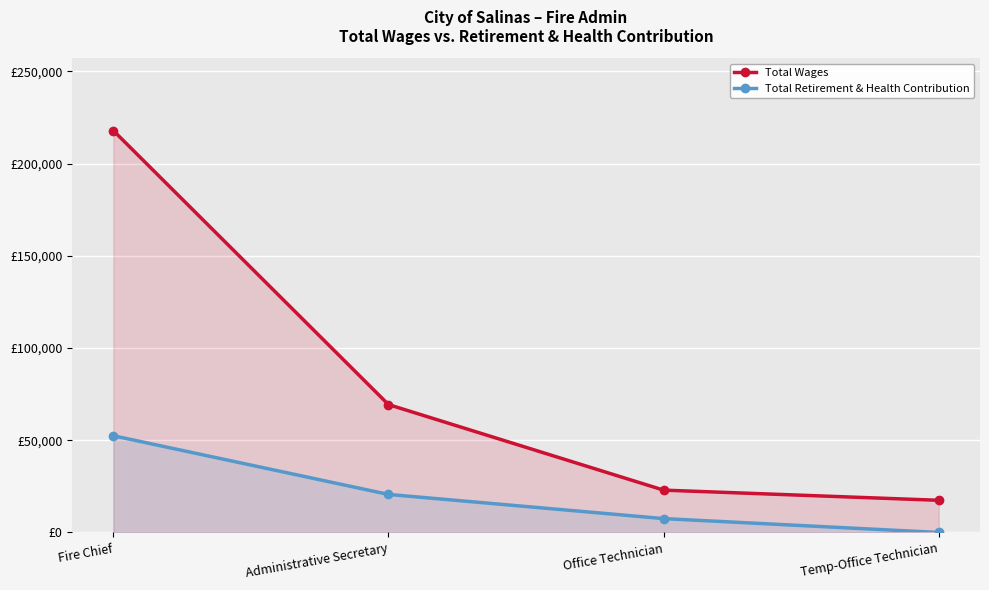

At which label does Total Retirement & Health Contribution reach its peak?

Fire Chief